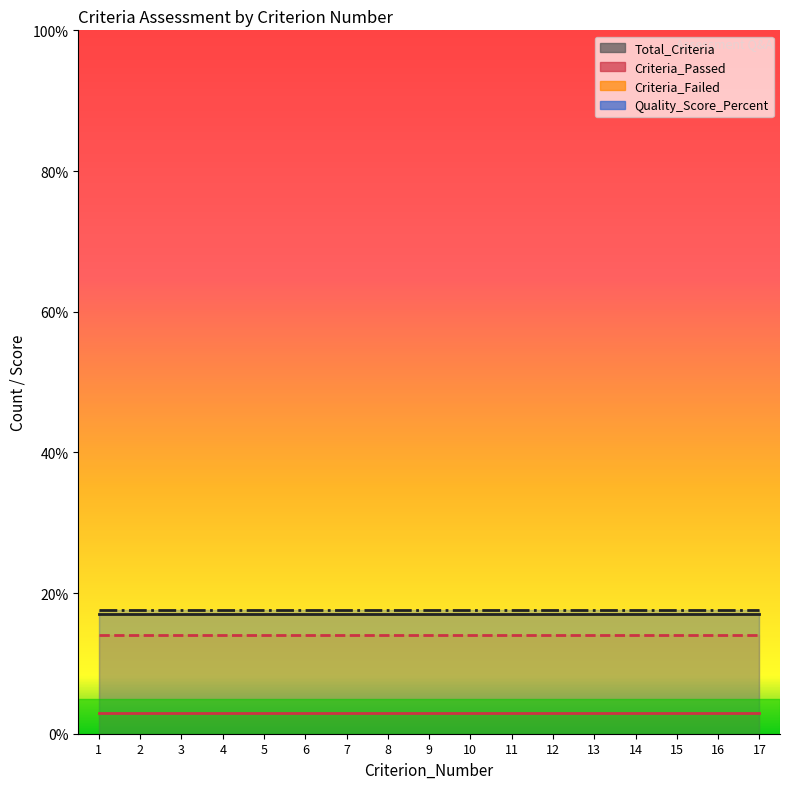

The value of Quality_Score_Percent at 12 is 10.5. True or false?

False